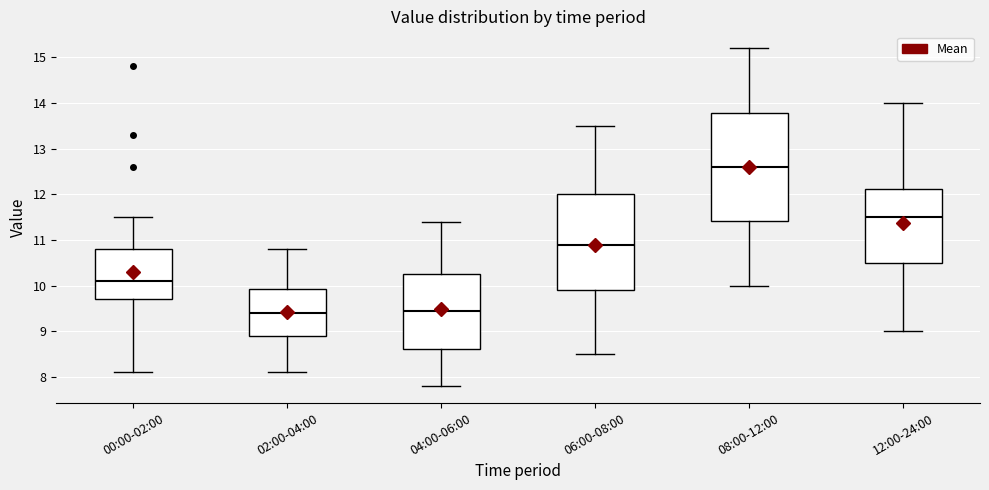

Which box's median line is the highest?

08:00-12:00